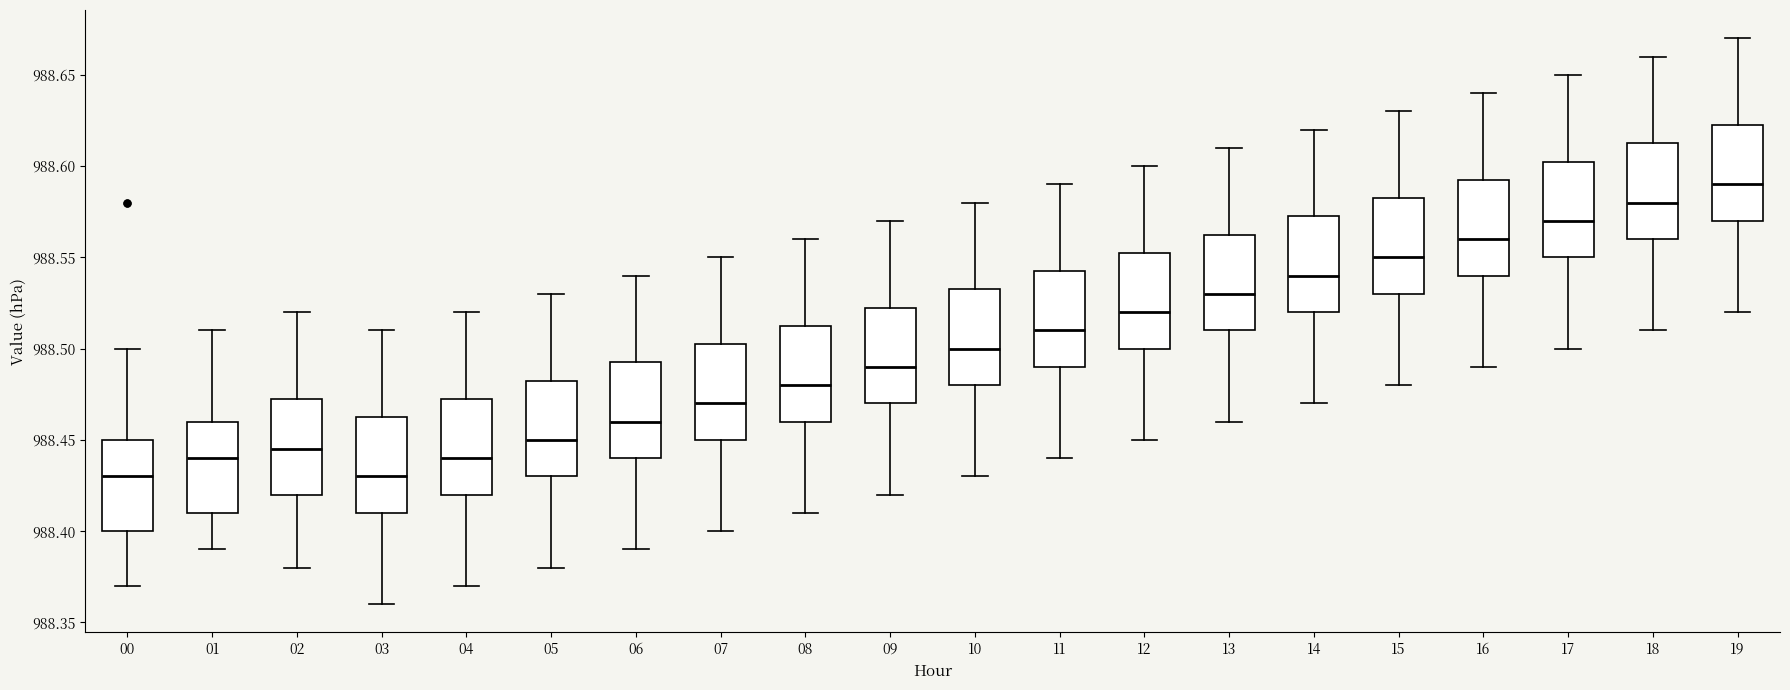

Reading left to right, transcribe this box plot: for each box, give where its median line is, the range the box spans, and where its two whiskers end, as read against the y-axis. The values are not printed on the chart, so give them approximately, as read against the axis.

00: median 988.430, box 988.400 to 988.450, whiskers 988.370 to 988.500
01: median 988.440, box 988.410 to 988.460, whiskers 988.390 to 988.510
02: median 988.445, box 988.420 to 988.475, whiskers 988.380 to 988.520
03: median 988.430, box 988.410 to 988.465, whiskers 988.360 to 988.510
04: median 988.440, box 988.420 to 988.475, whiskers 988.370 to 988.520
05: median 988.450, box 988.430 to 988.485, whiskers 988.380 to 988.530
06: median 988.460, box 988.440 to 988.495, whiskers 988.390 to 988.540
07: median 988.470, box 988.450 to 988.505, whiskers 988.400 to 988.550
08: median 988.480, box 988.460 to 988.515, whiskers 988.410 to 988.560
09: median 988.490, box 988.470 to 988.525, whiskers 988.420 to 988.570
10: median 988.500, box 988.480 to 988.535, whiskers 988.430 to 988.580
11: median 988.510, box 988.490 to 988.545, whiskers 988.440 to 988.590
12: median 988.520, box 988.500 to 988.555, whiskers 988.450 to 988.600
13: median 988.530, box 988.510 to 988.565, whiskers 988.460 to 988.610
14: median 988.540, box 988.520 to 988.575, whiskers 988.470 to 988.620
15: median 988.550, box 988.530 to 988.585, whiskers 988.480 to 988.630
16: median 988.560, box 988.540 to 988.595, whiskers 988.490 to 988.640
17: median 988.570, box 988.550 to 988.605, whiskers 988.500 to 988.650
18: median 988.580, box 988.560 to 988.615, whiskers 988.510 to 988.660
19: median 988.590, box 988.570 to 988.625, whiskers 988.520 to 988.670